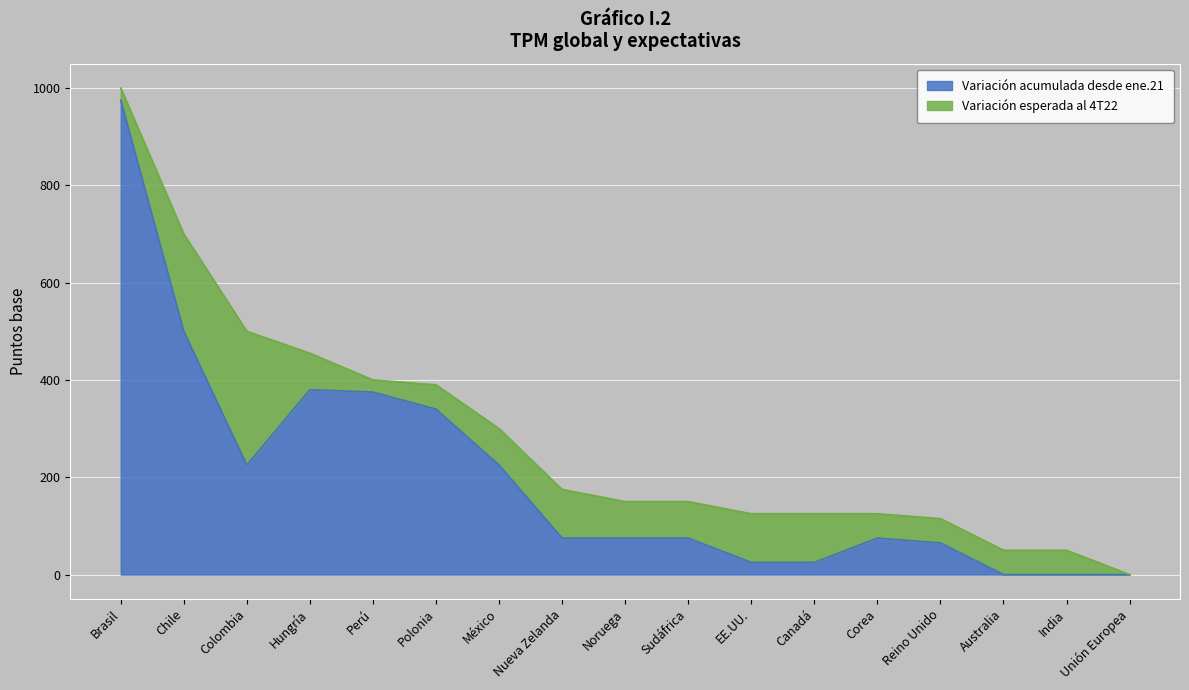

What is the ratio of the value at Canadá to the value at Corea?

0.3